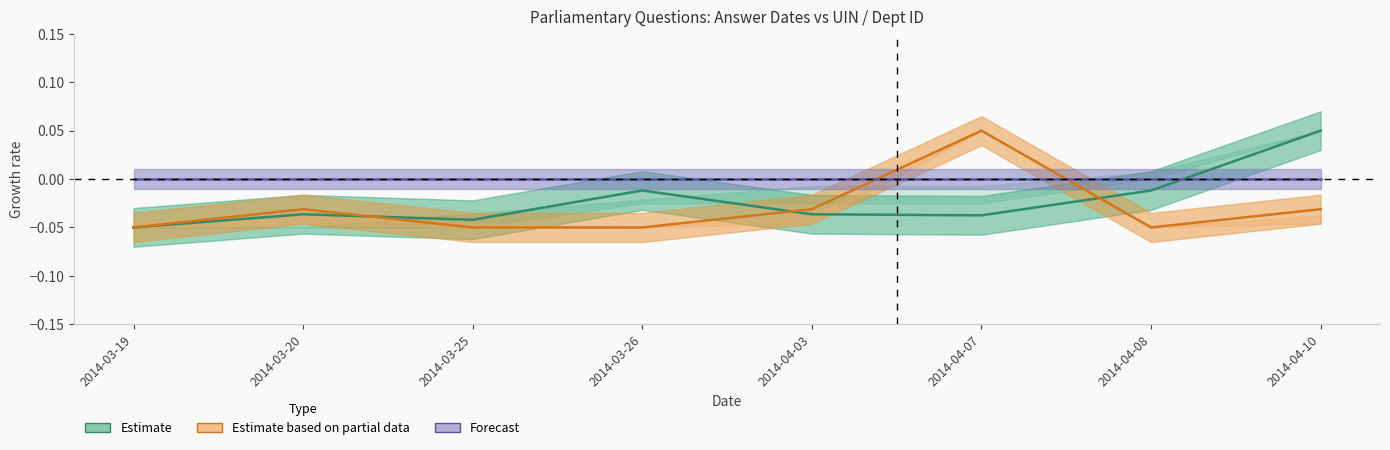

How many intersections are there between Estimate and Estimate based on partial data?

3